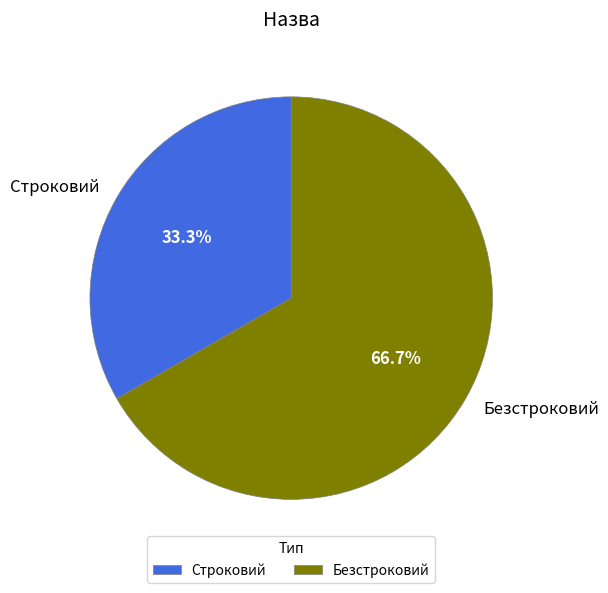

How many segments does this pie chart have?

2